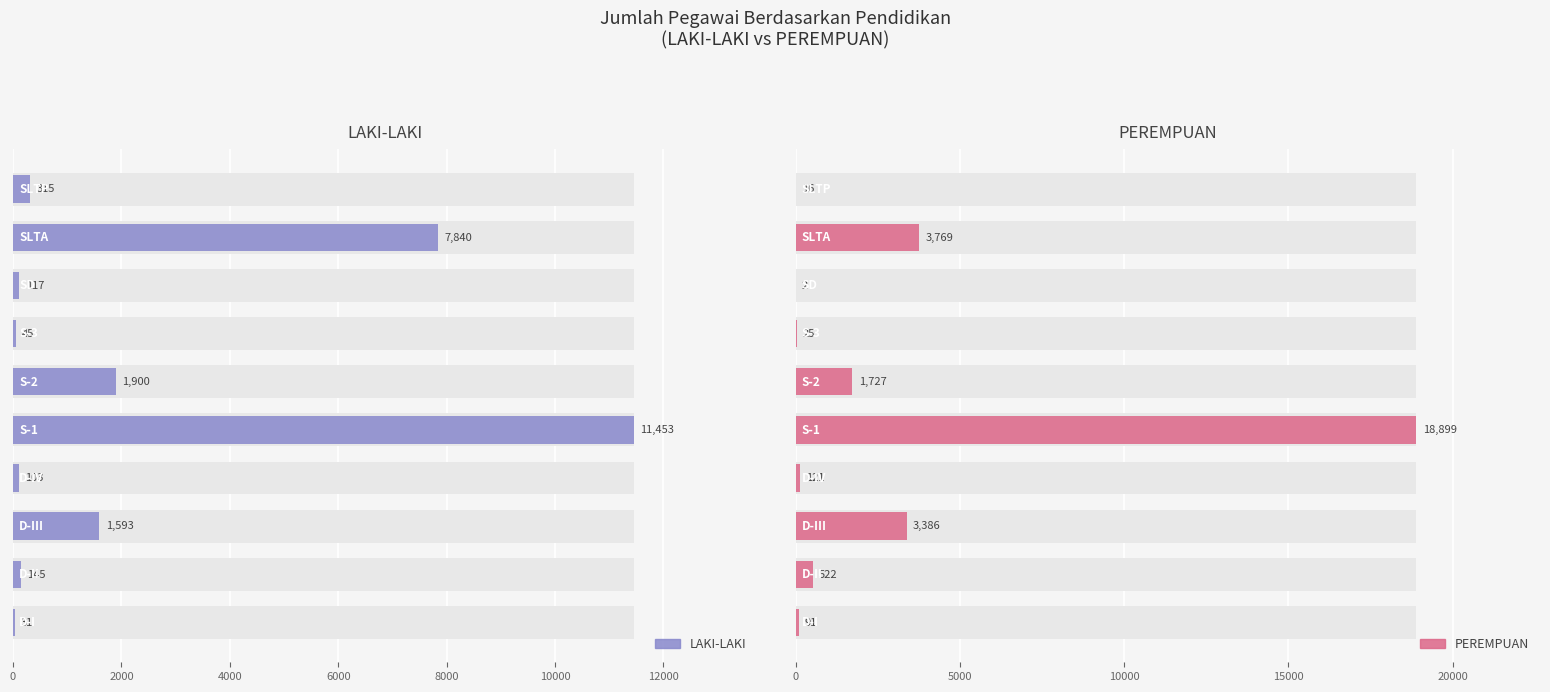

Which series changed the most between 8 and 9?

LAKI-LAKI